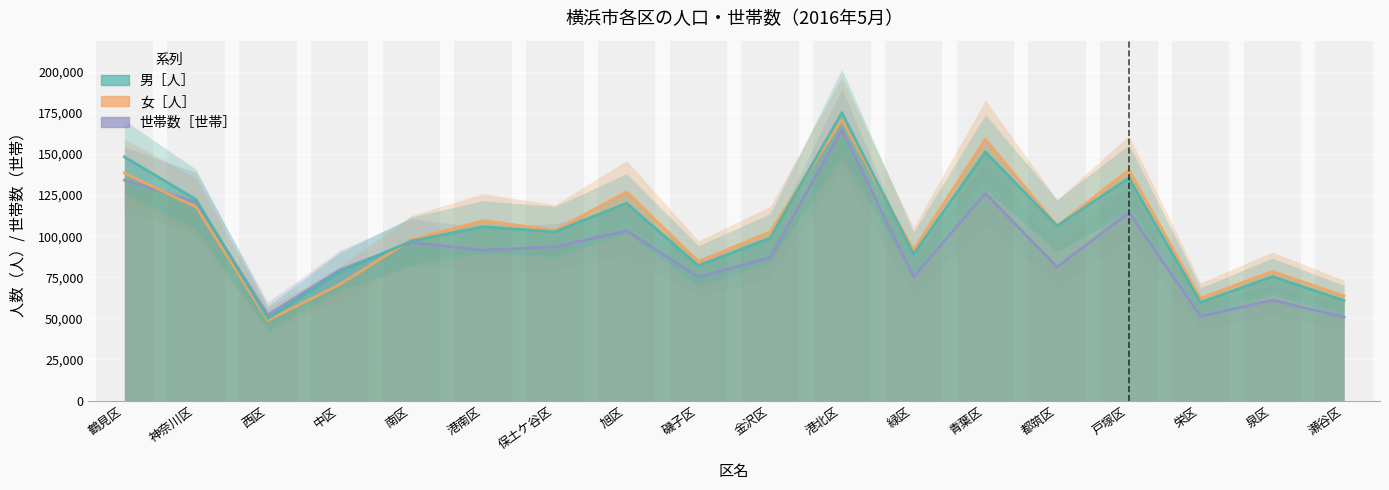

True or false: 男［人］ has more than 0 points higher than both neighbors.

True